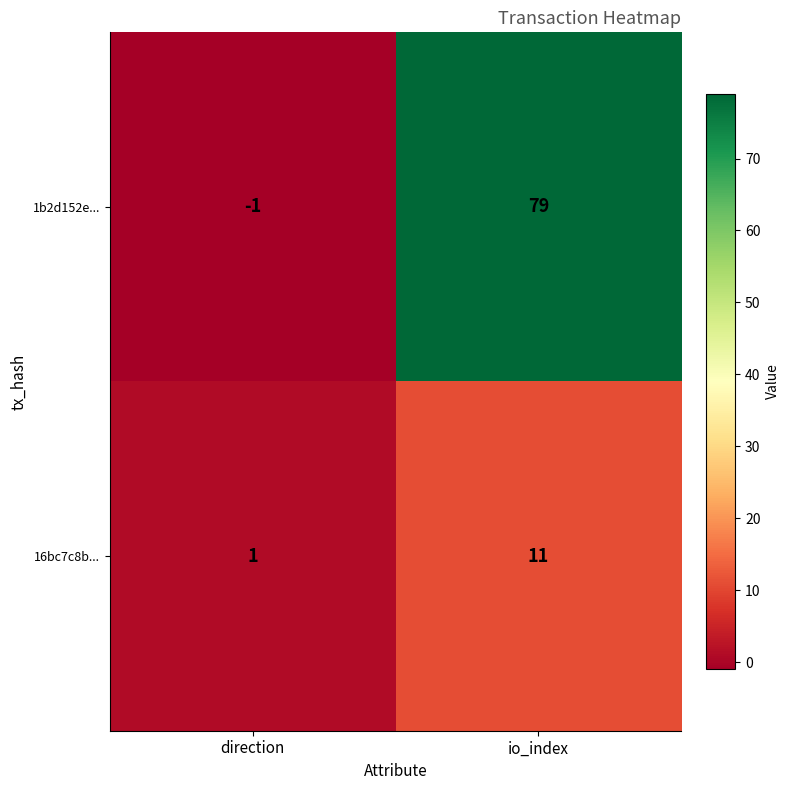

Which series has the largest total across all categories?

1b2d152e...